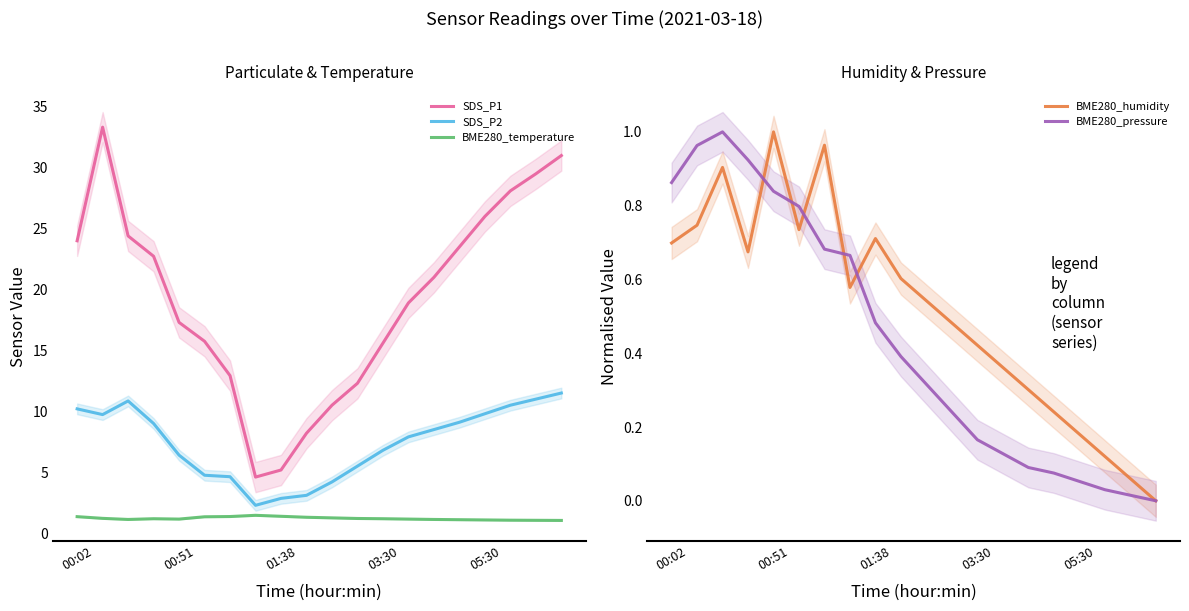

What is the difference between the second highest and second lowest values in the SDS_P2 series?

8.2